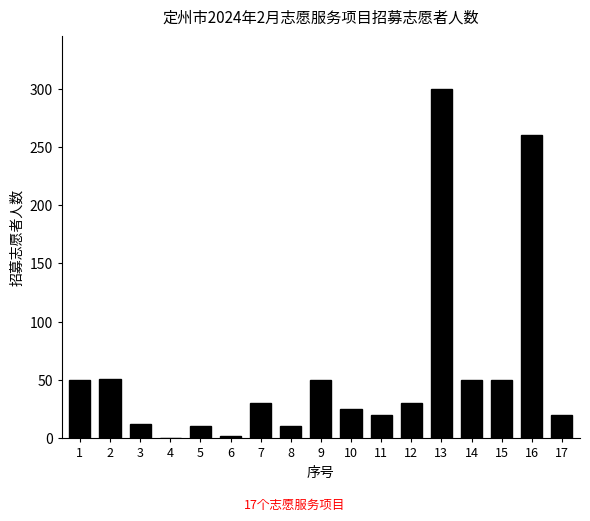

What is the change in value from 3 to 15?

+38